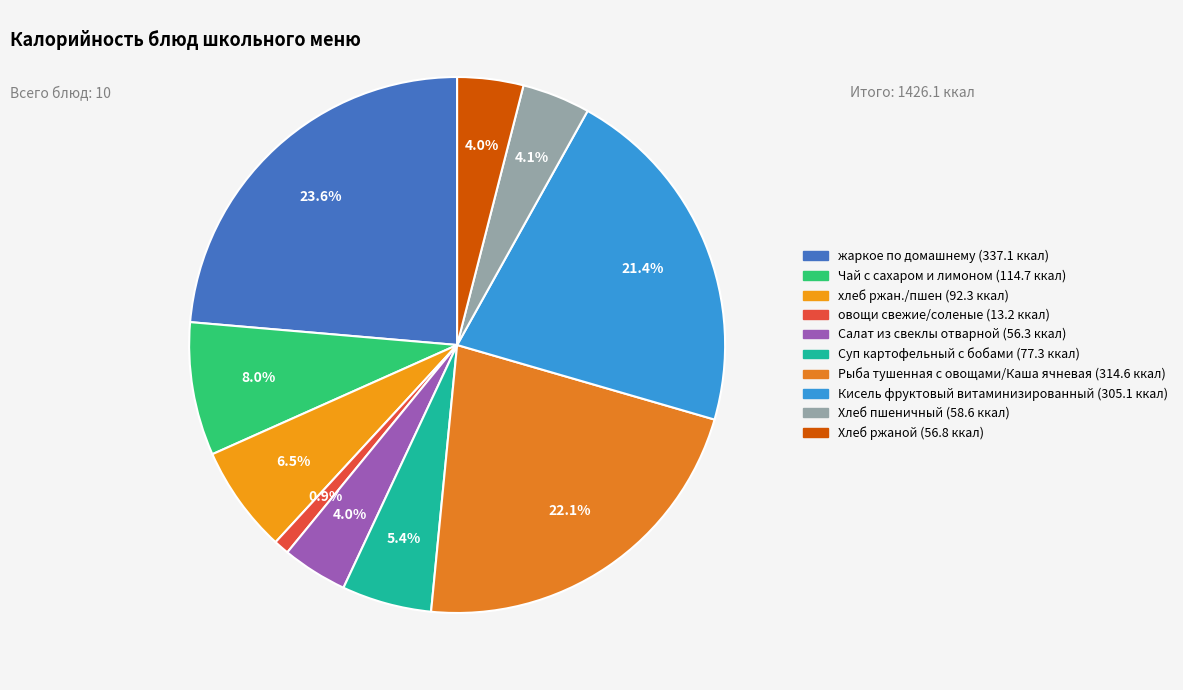

Rank the categories by value from lowest to highest.

овощи свежие/соленые, Салат из свеклы отварной, Хлеб ржаной, Хлеб пшеничный, Суп картофельный с бобами, хлеб ржан./пшен, Чай с сахаром и лимоном, Кисель фруктовый витаминизированный, Рыба тушенная с овощами/Каша ячневая, жаркое по домашнему